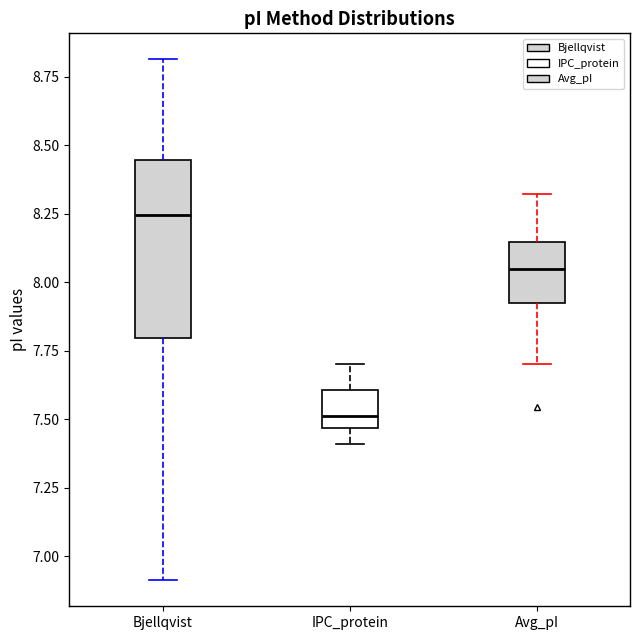

Which box's median line is the highest?

Bjellqvist